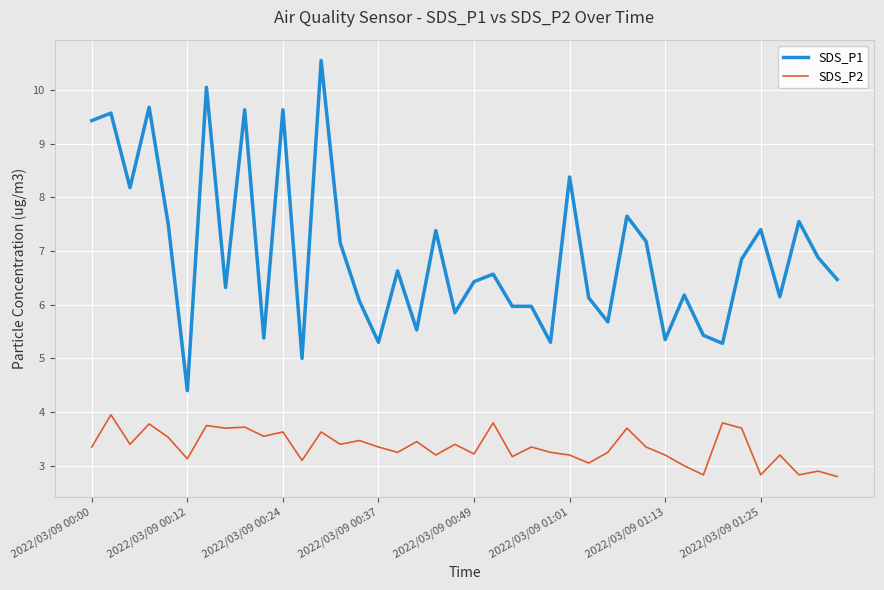

True or false: SDS_P2 and SDS_P1 intersect in this chart.

False